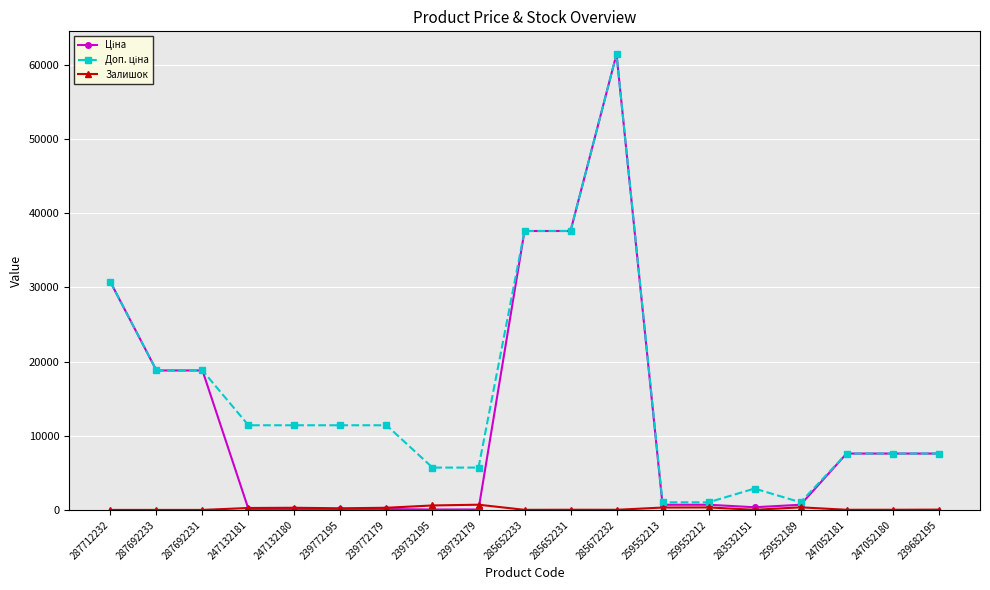

True or false: Залишок has more than 1 interior local peaks.

True